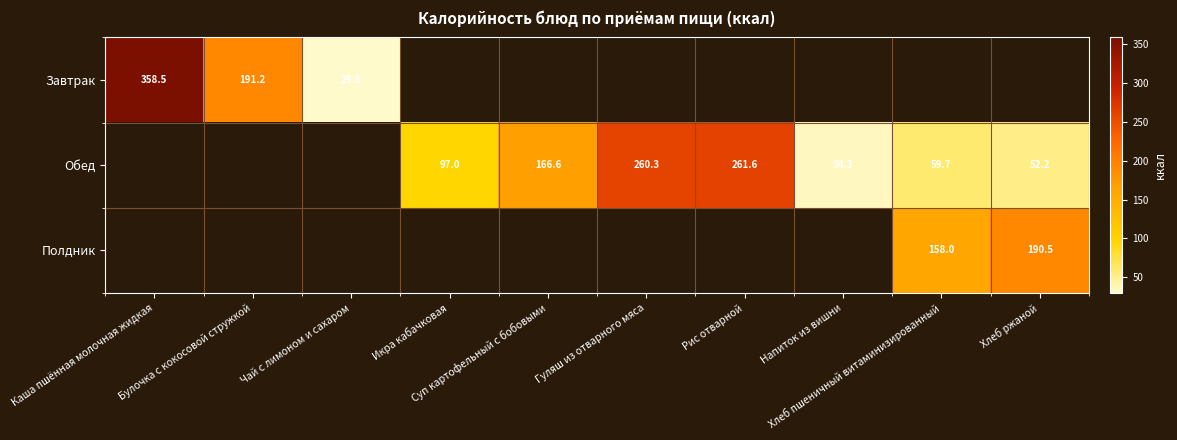

How many data points in Обед are above 59?

5